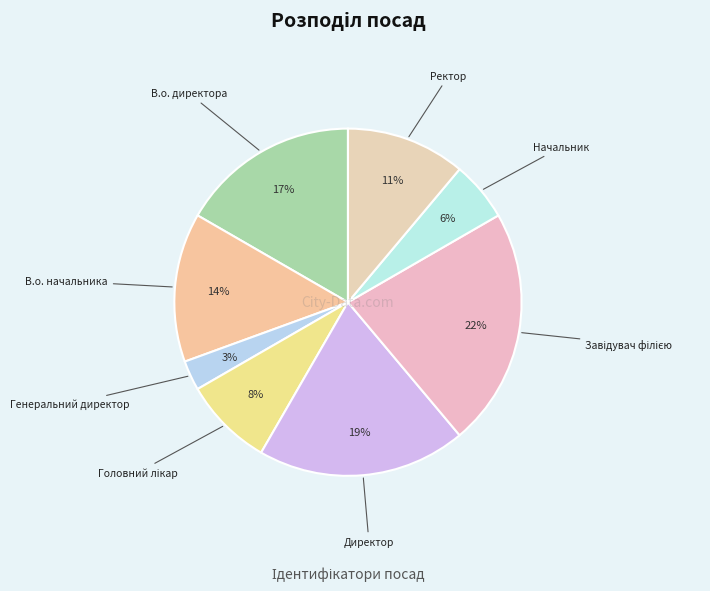

How many segments does this pie chart have?

8